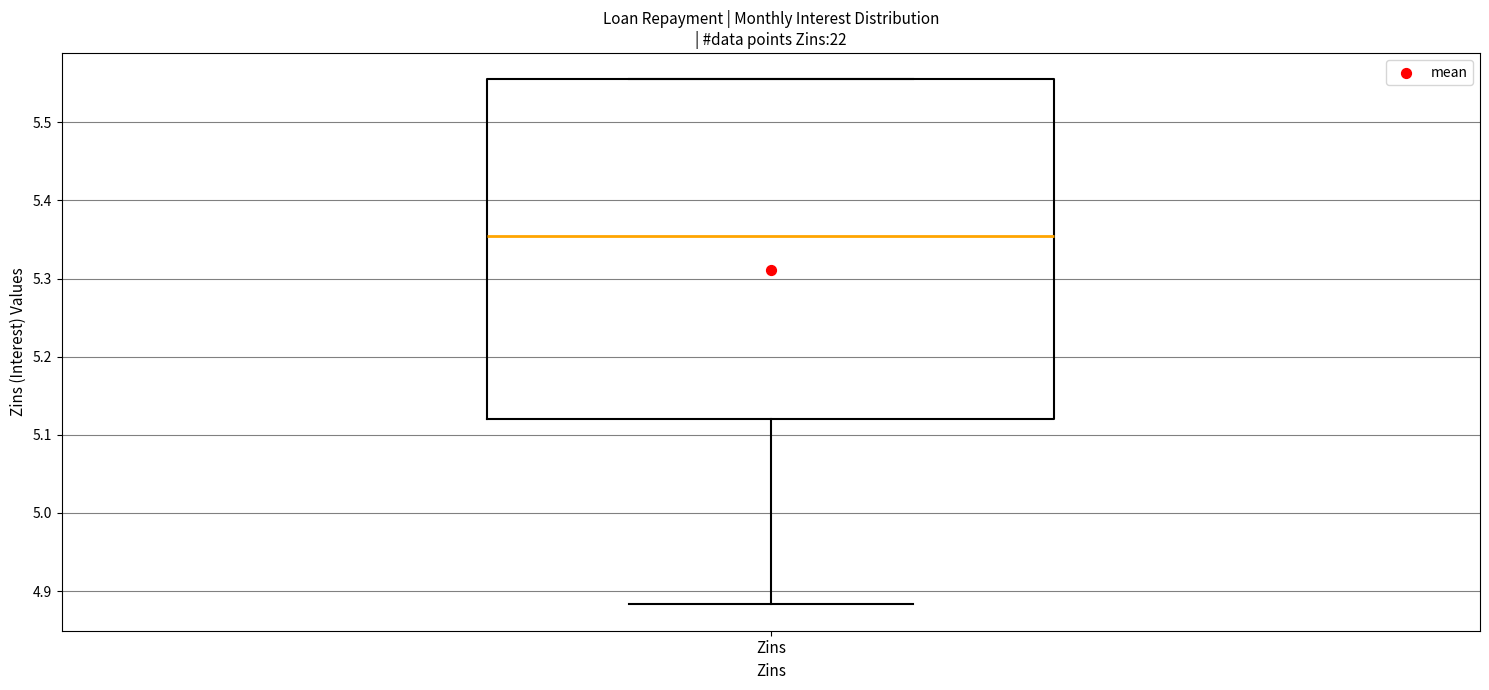

Where does the lower whisker of the box for Zins end on the y-axis? The values are not printed on the chart, so give them approximately, as read against the axis.

4.88